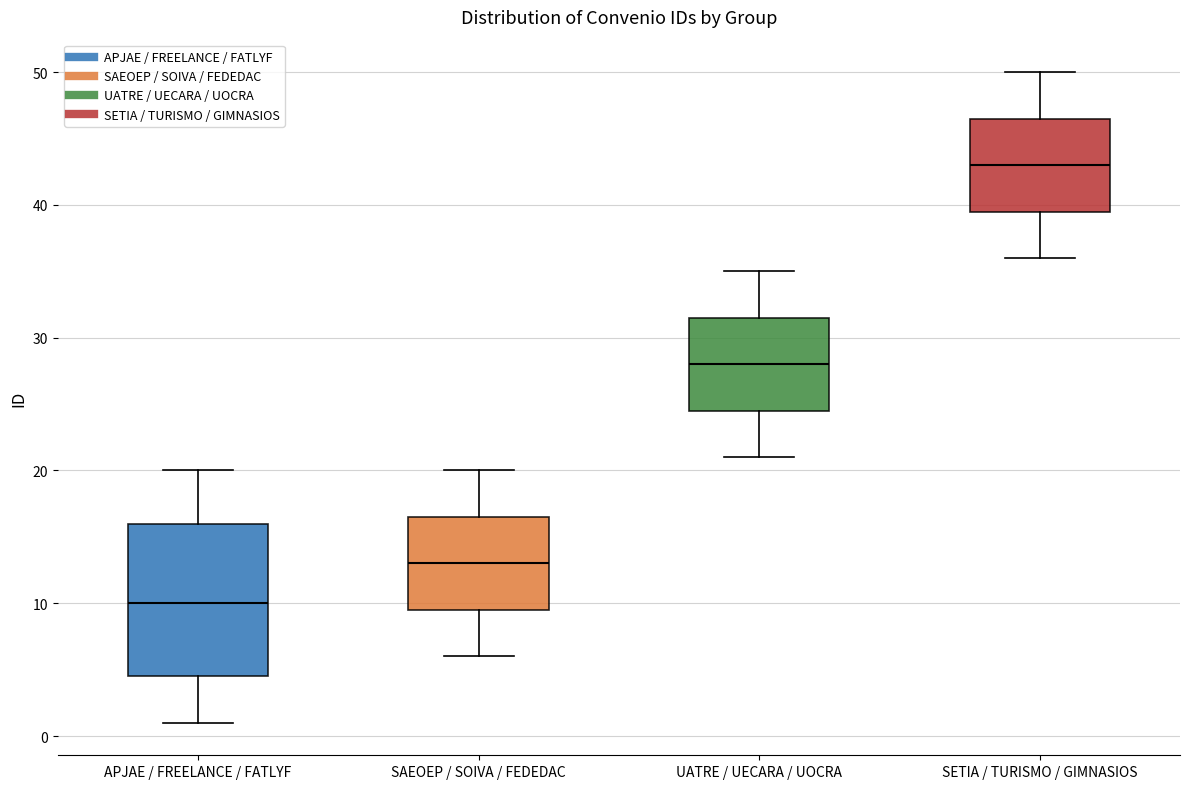

Reading left to right, transcribe this box plot: for each box, give where its median line is, the range the box spans, and where its two whiskers end, as read against the y-axis. The values are not printed on the chart, so give them approximately, as read against the axis.

APJAE / FREELANCE / FATLYF: median 10, box 5 to 16, whiskers 1 to 20
SAEOEP / SOIVA / FEDEDAC: median 13, box 10 to 17, whiskers 6 to 20
UATRE / UECARA / UOCRA: median 28, box 25 to 32, whiskers 21 to 35
SETIA / TURISMO / GIMNASIOS: median 43, box 40 to 47, whiskers 36 to 50